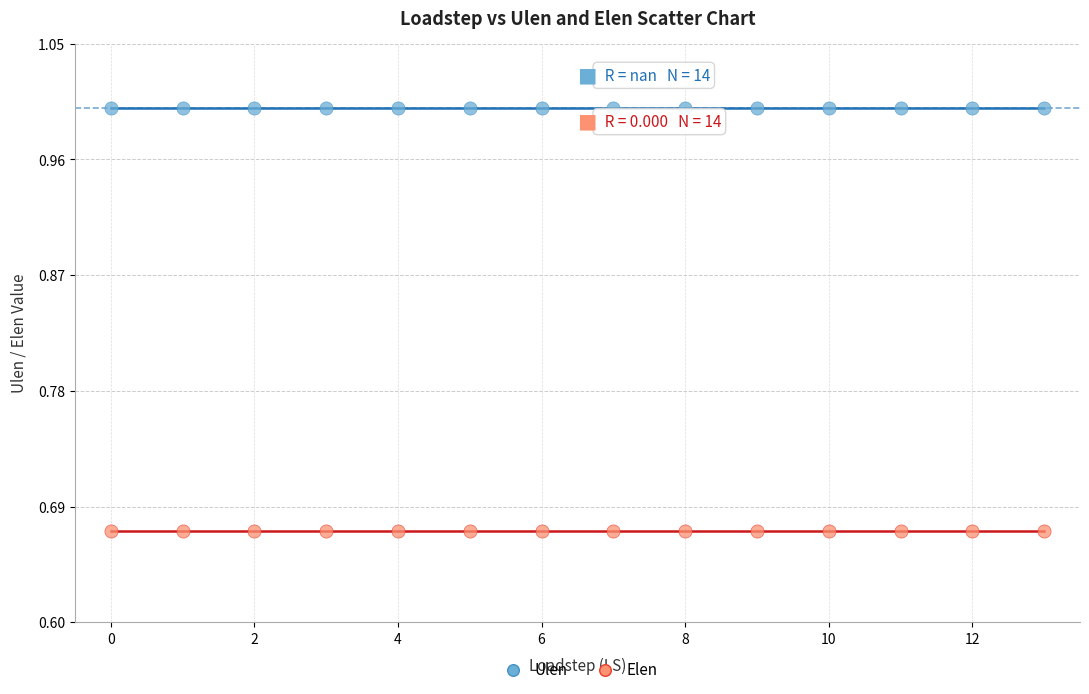

What are all the series names shown in the legend?

Ulen, Elen